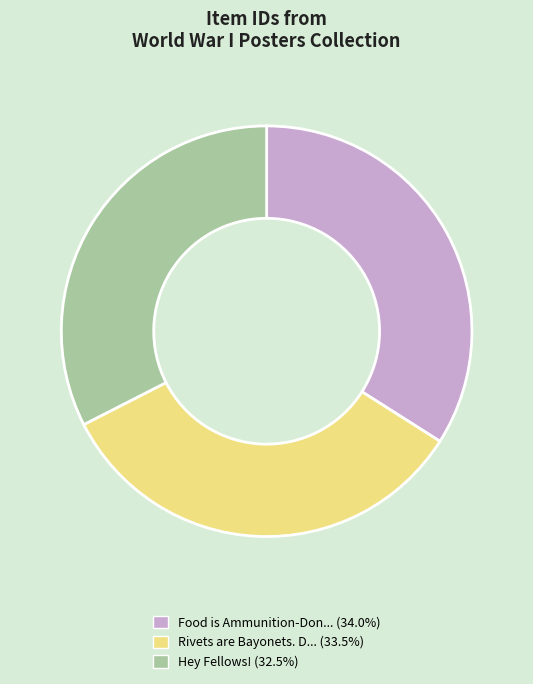

Approximately how many times larger is the value at Hey Fellows! (32.5%) compared to Rivets are Bayonets. D... (33.5%)?

1.0